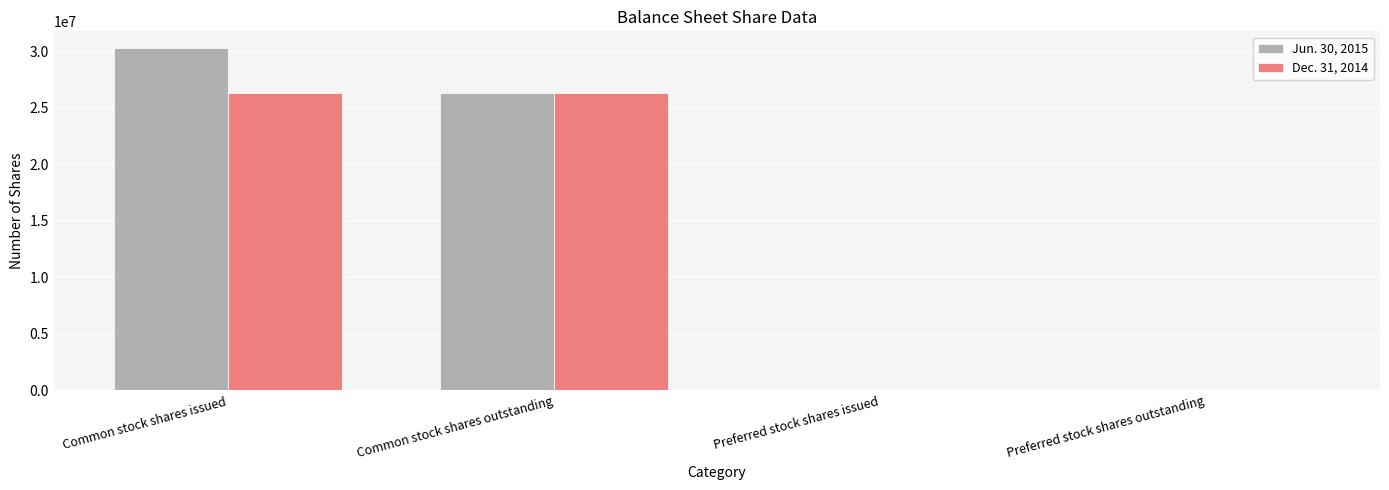

Is the value of Jun. 30, 2015 at Preferred stock shares outstanding greater than the value of Dec. 31, 2014 at Common stock shares issued?

No